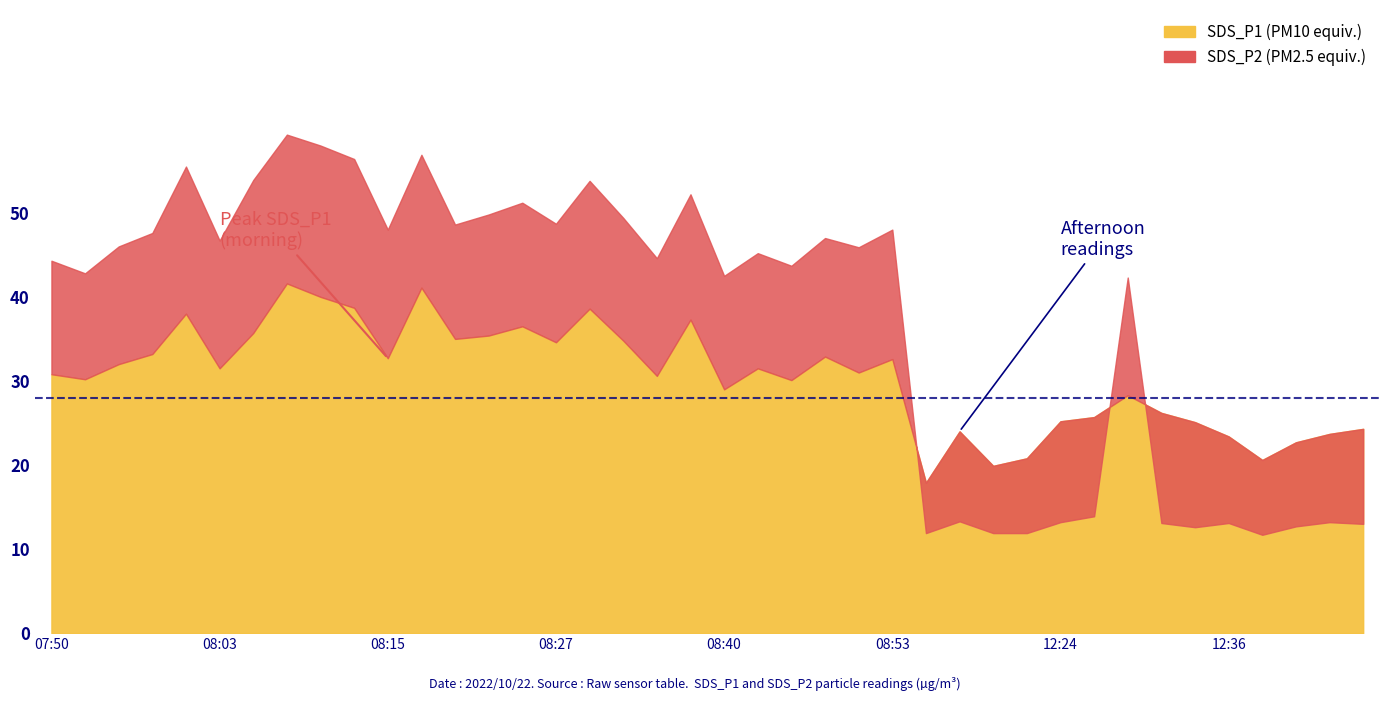

At which category does the chart reach its minimum across all series?

12:39